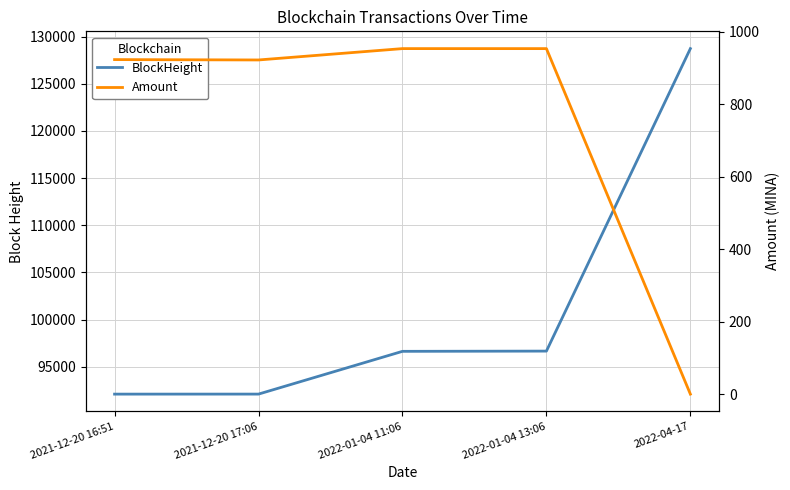

What is the average value of the BlockHeight series?

101246.0